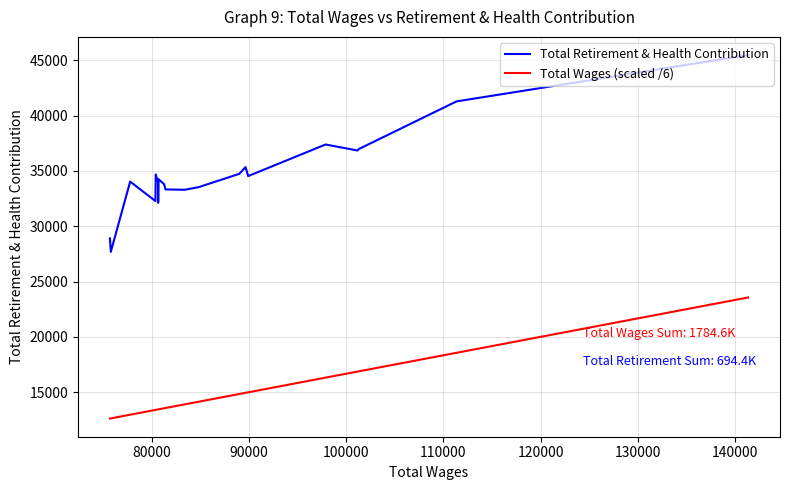

True or false: Total Wages (scaled /6) and Total Retirement & Health Contribution cross at least once.

False